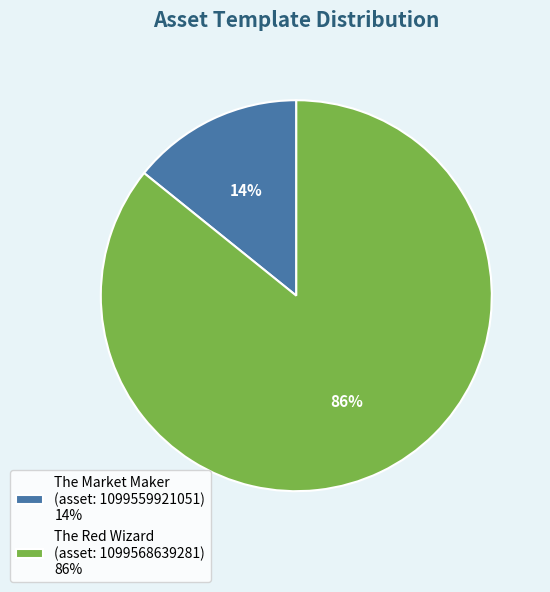

Does any single category account for the majority?

Yes